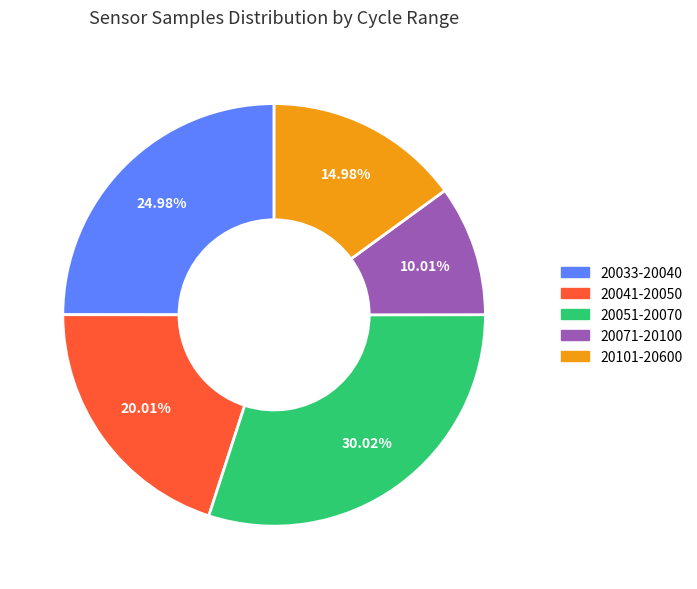

Is there a majority slice in this chart?

No